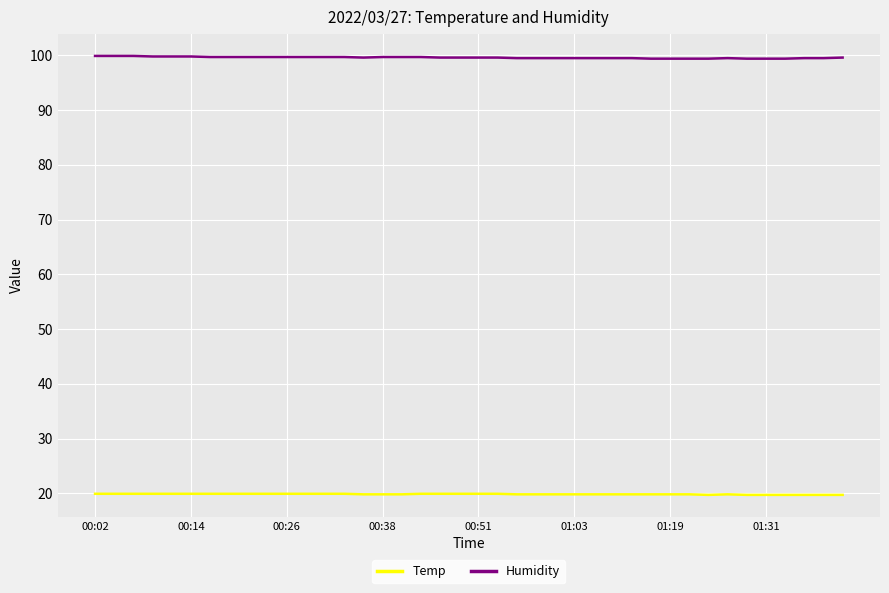

What is the minimum value for Temp?

19.7